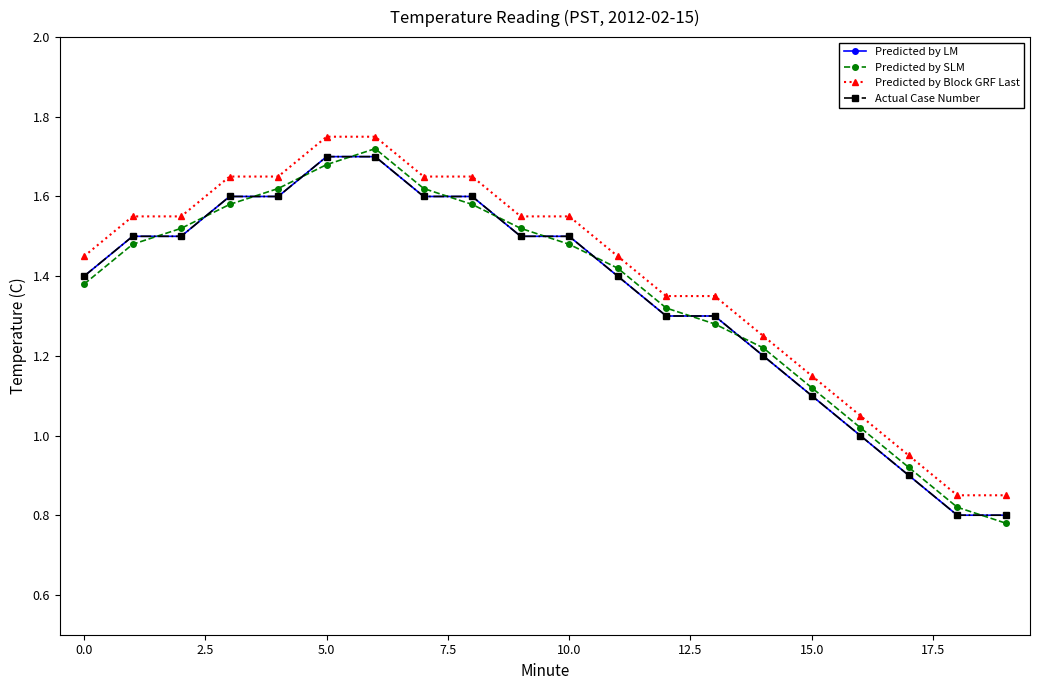

How many lines are shown in the chart?

4